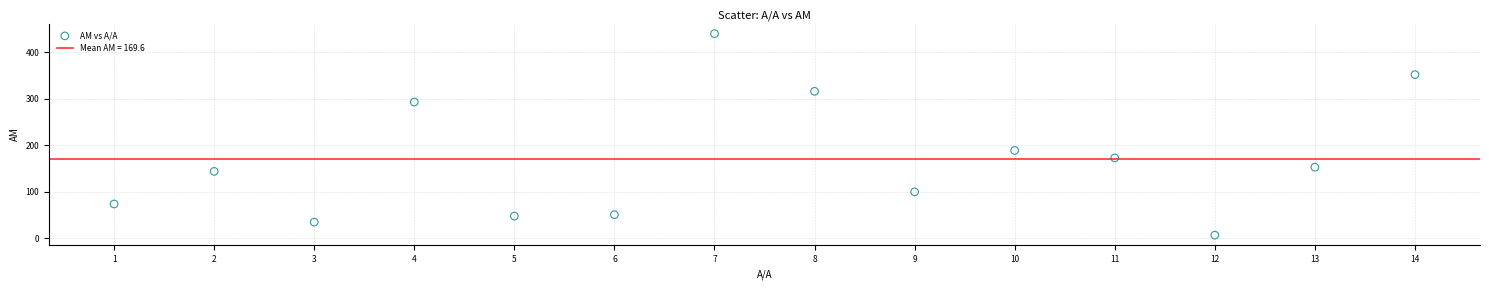

What Y value in the scatter plot is closest to 223?

189